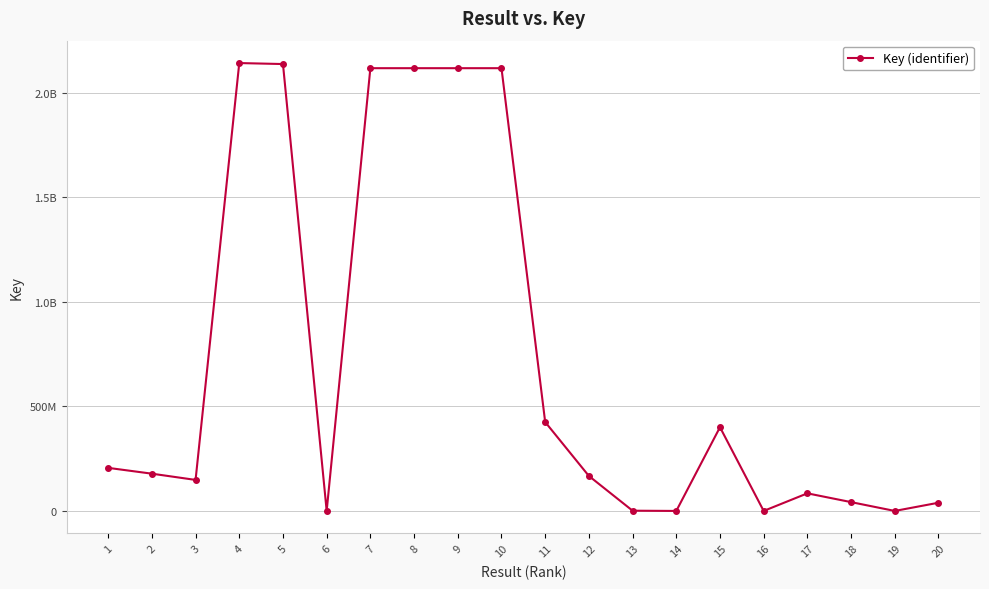

At which label is the value closest to 1071292924?

11